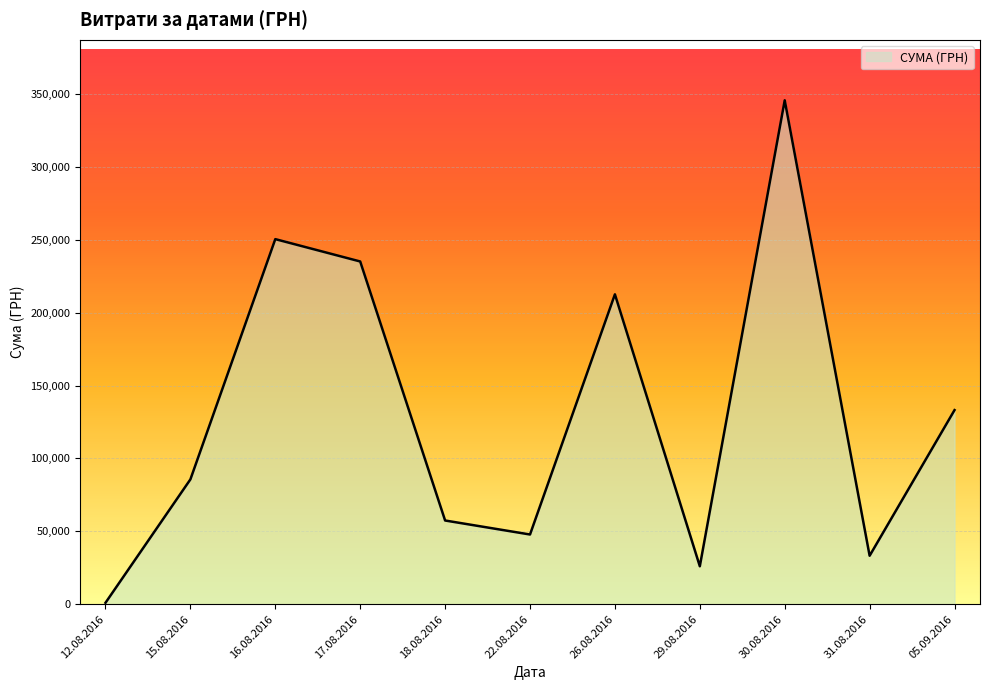

Does the chart display data point markers on the line(s)?

No